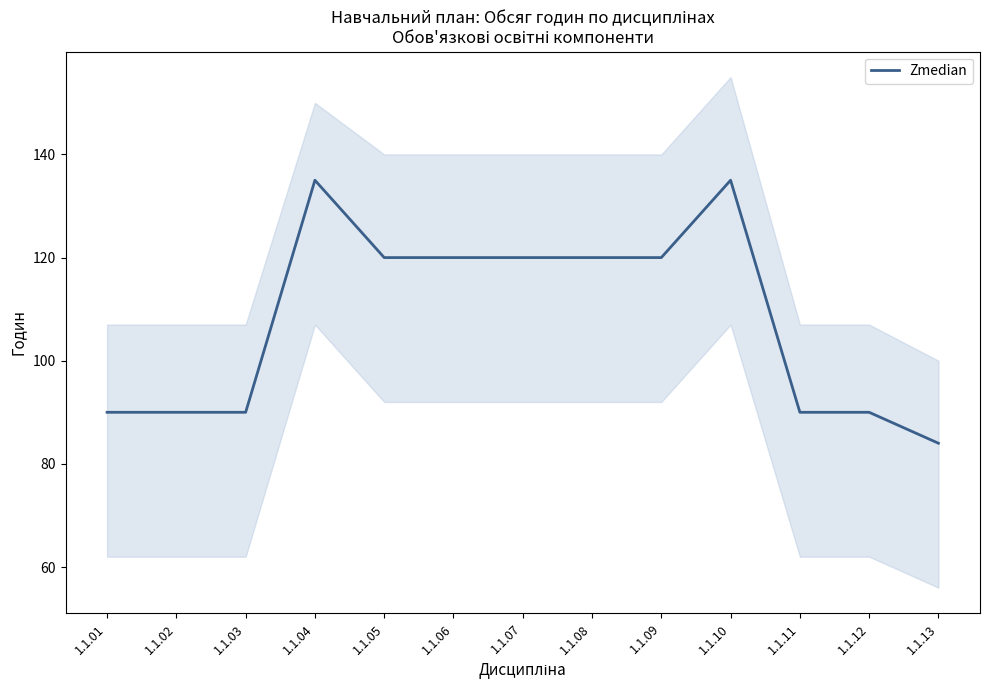

True or false: there are more than 2 points higher than both neighbors.

False